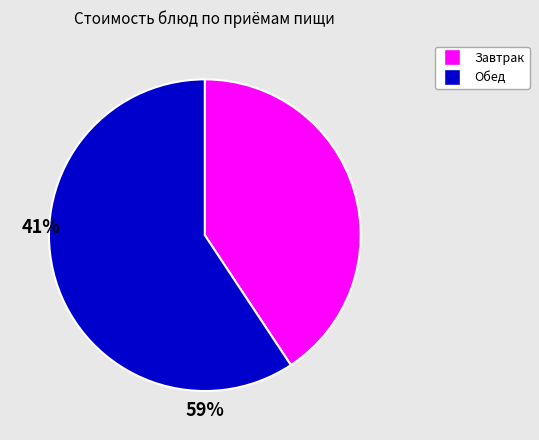

Is there any slice that represents more than half of the pie?

Yes